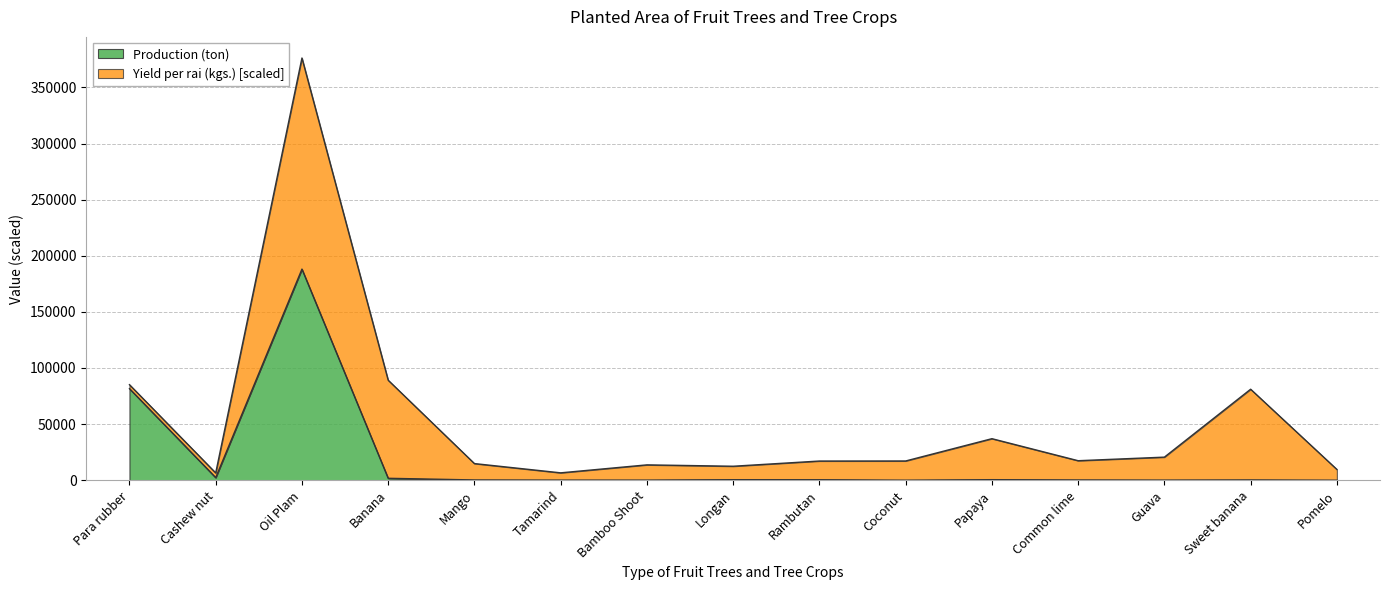

How many points are higher than both their immediate neighbors (excluding endpoints)?

4